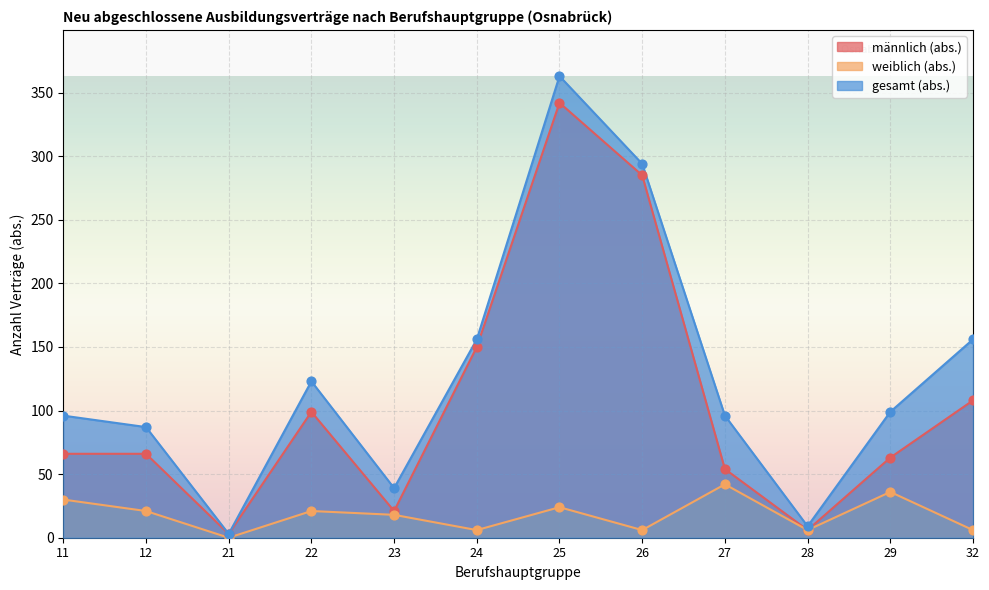

What are all the series names shown in the legend?

männlich (abs.), weiblich (abs.), gesamt (abs.)